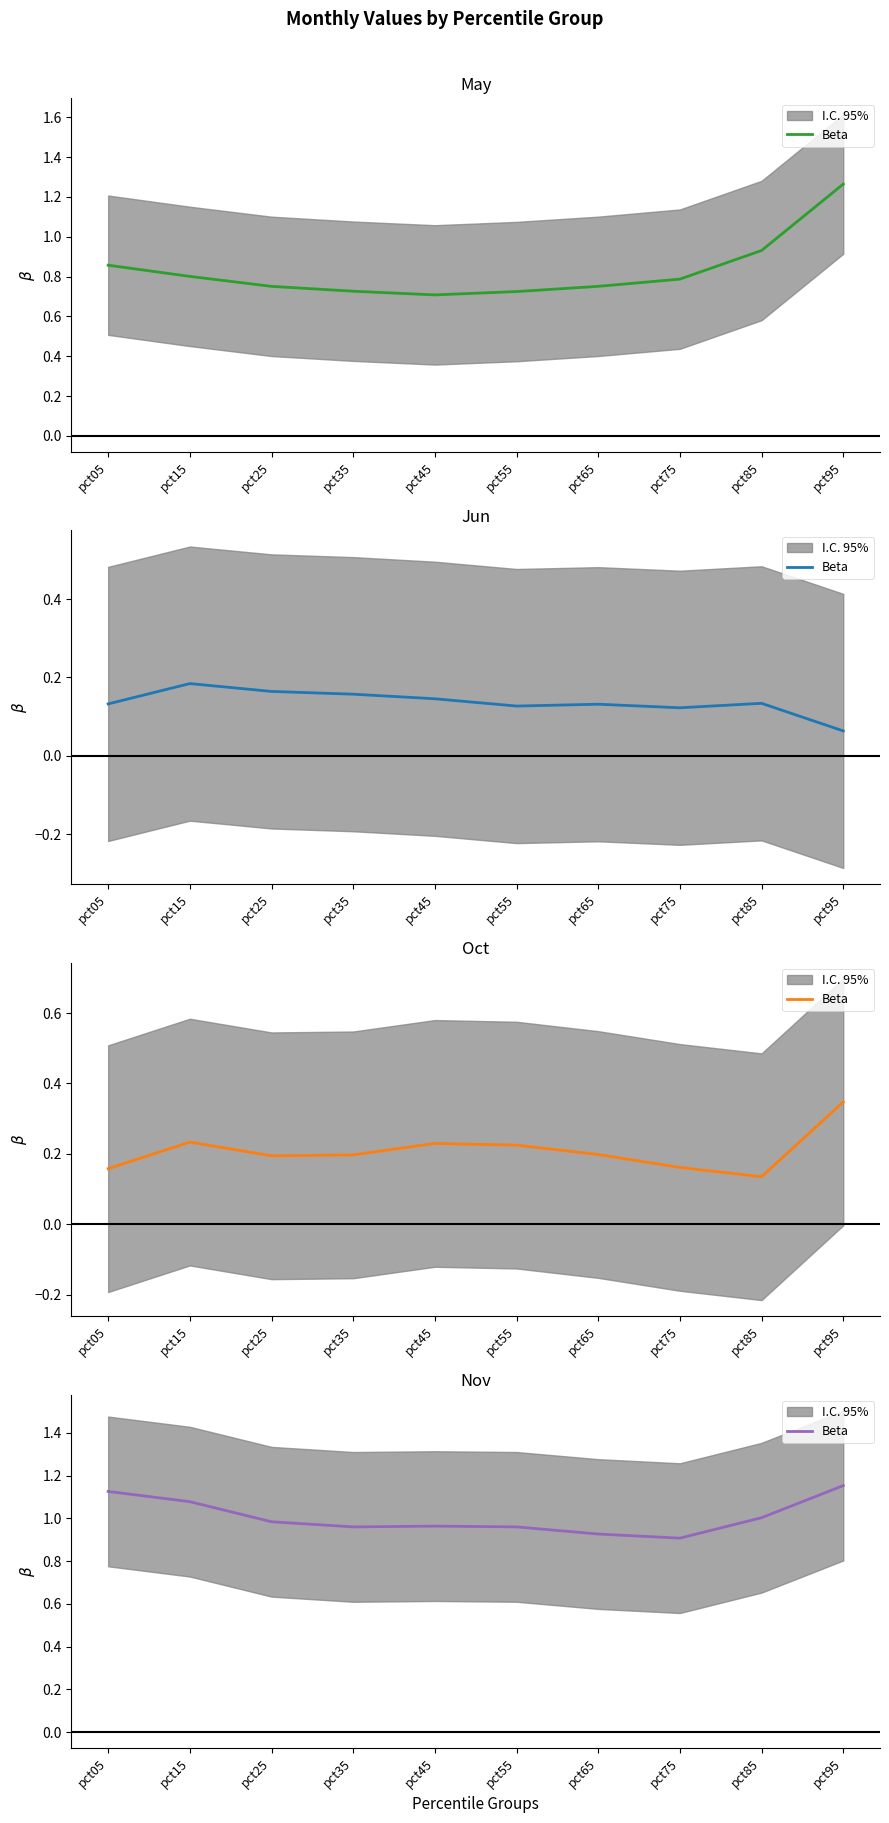

What is the sum of all values?

10.1